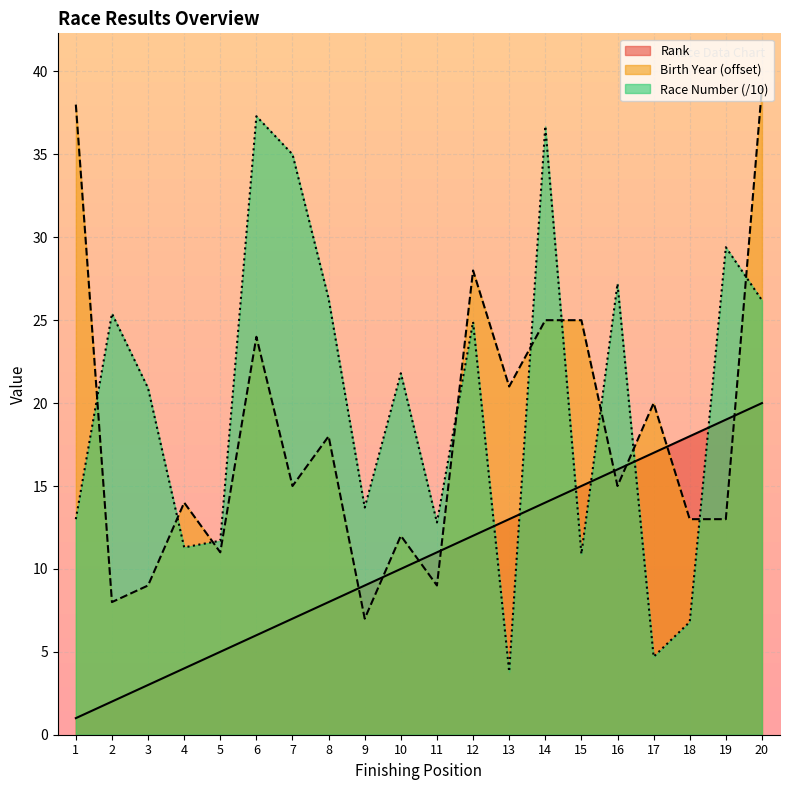

The value of Race Number at 5 is 11.7. True or false?

True